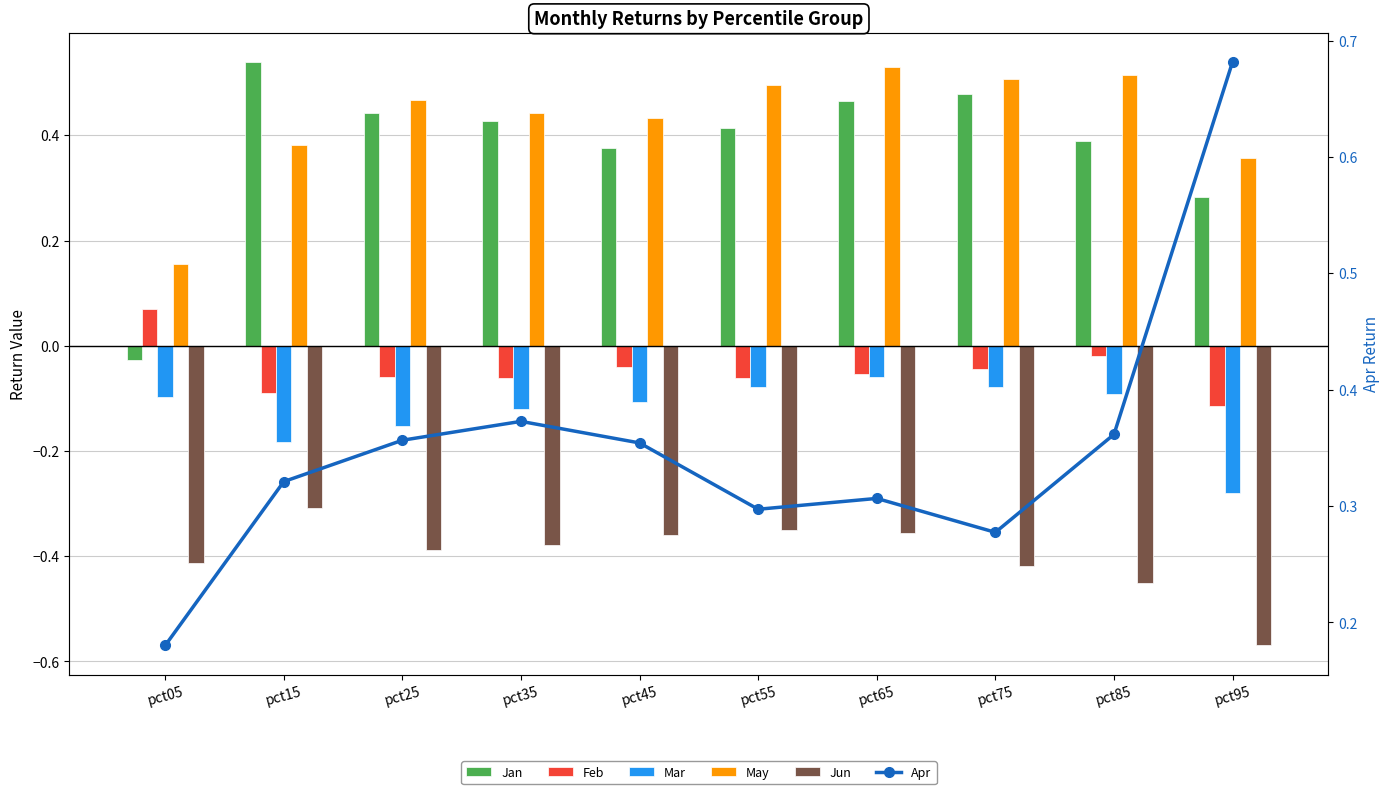

Which series has the largest range (max minus min)?

Jan